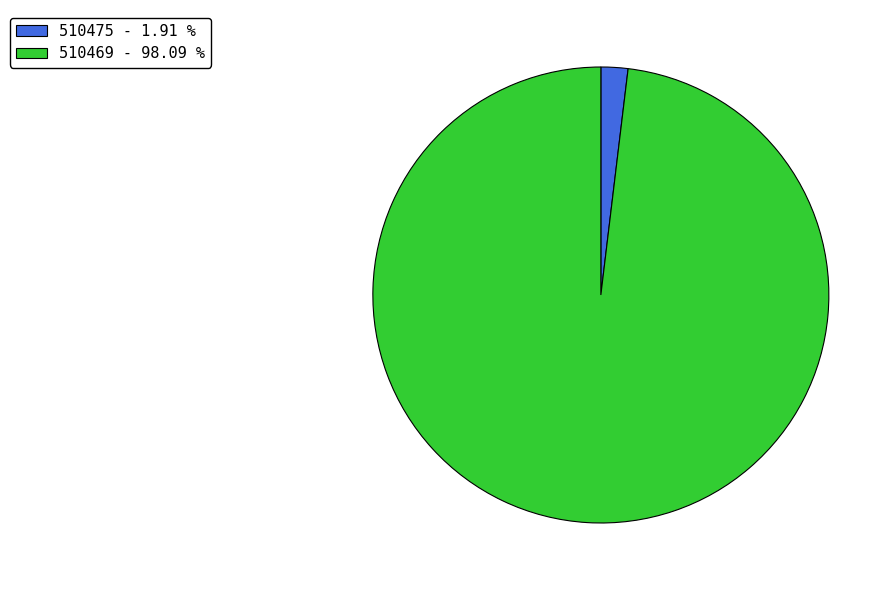

What is the ratio of the value at 510469 - 98.09 % to the value at 510475 - 1.91 %?

51.4